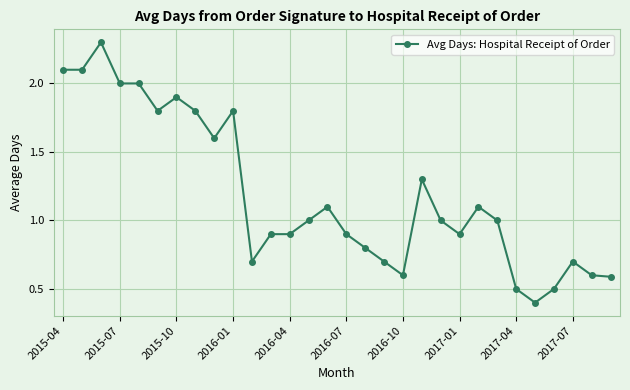

What is the smallest value displayed?

0.4